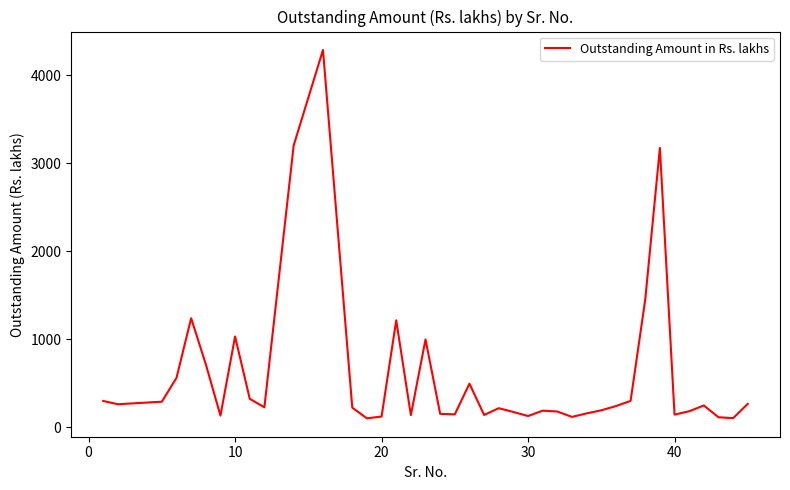

What is the difference between the maximum and minimum values?

4188